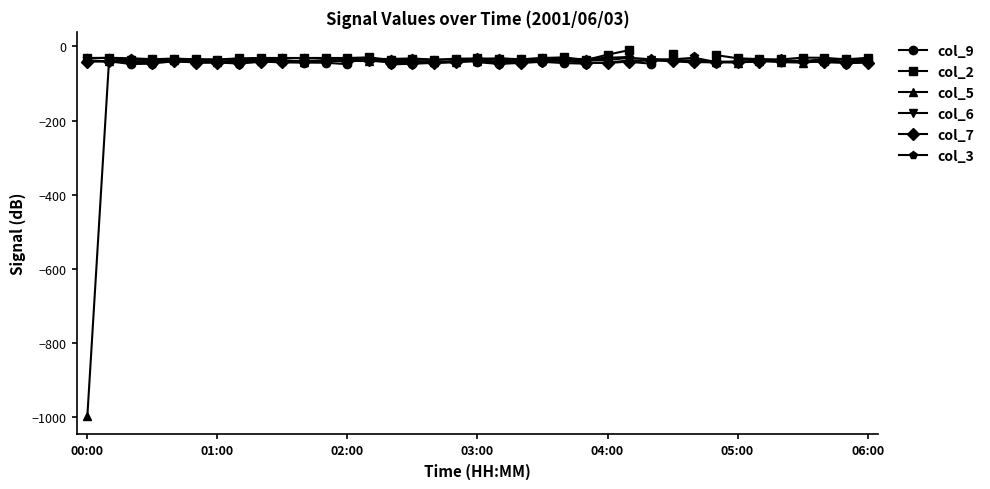

True or false: col_7 has a value of -43.1 at 28.

True